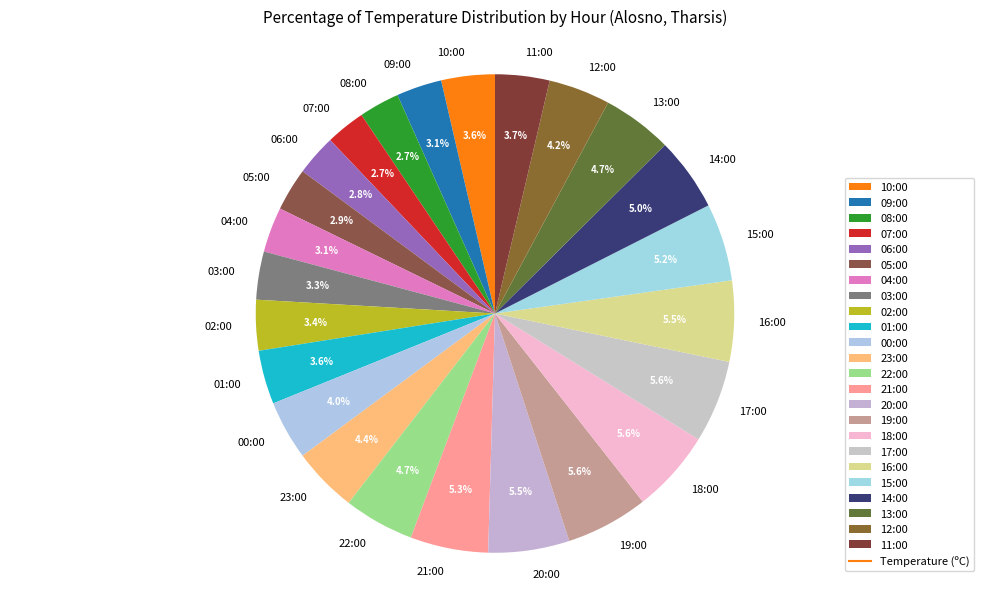

Count the number of slices in the pie.

24